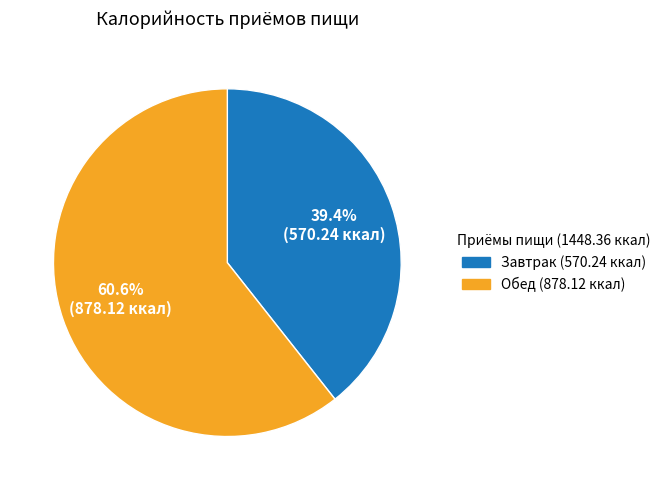

Is Обед the majority of the pie?

Yes